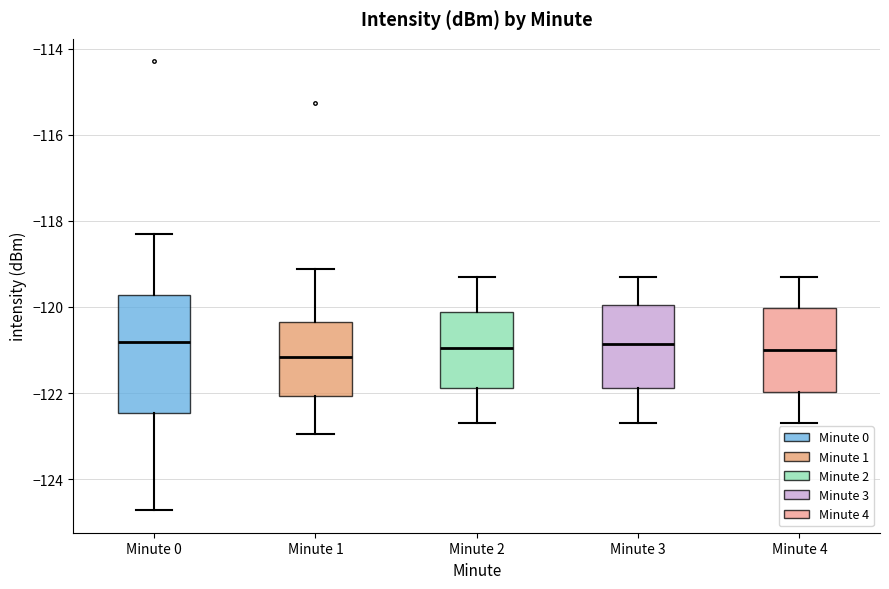

Reading left to right, transcribe this box plot: for each box, give where its median line is, the range the box spans, and where its two whiskers end, as read against the y-axis. The values are not printed on the chart, so give them approximately, as read against the axis.

Minute 0: median -120.8, box -122.4 to -119.8, whiskers -124.8 to -118.4
Minute 1: median -121.2, box -122.0 to -120.4, whiskers -123.0 to -119.2
Minute 2: median -121.0, box -121.8 to -120.2, whiskers -122.6 to -119.2
Minute 3: median -120.8, box -121.8 to -120.0, whiskers -122.6 to -119.2
Minute 4: median -121.0, box -122.0 to -120.0, whiskers -122.6 to -119.2